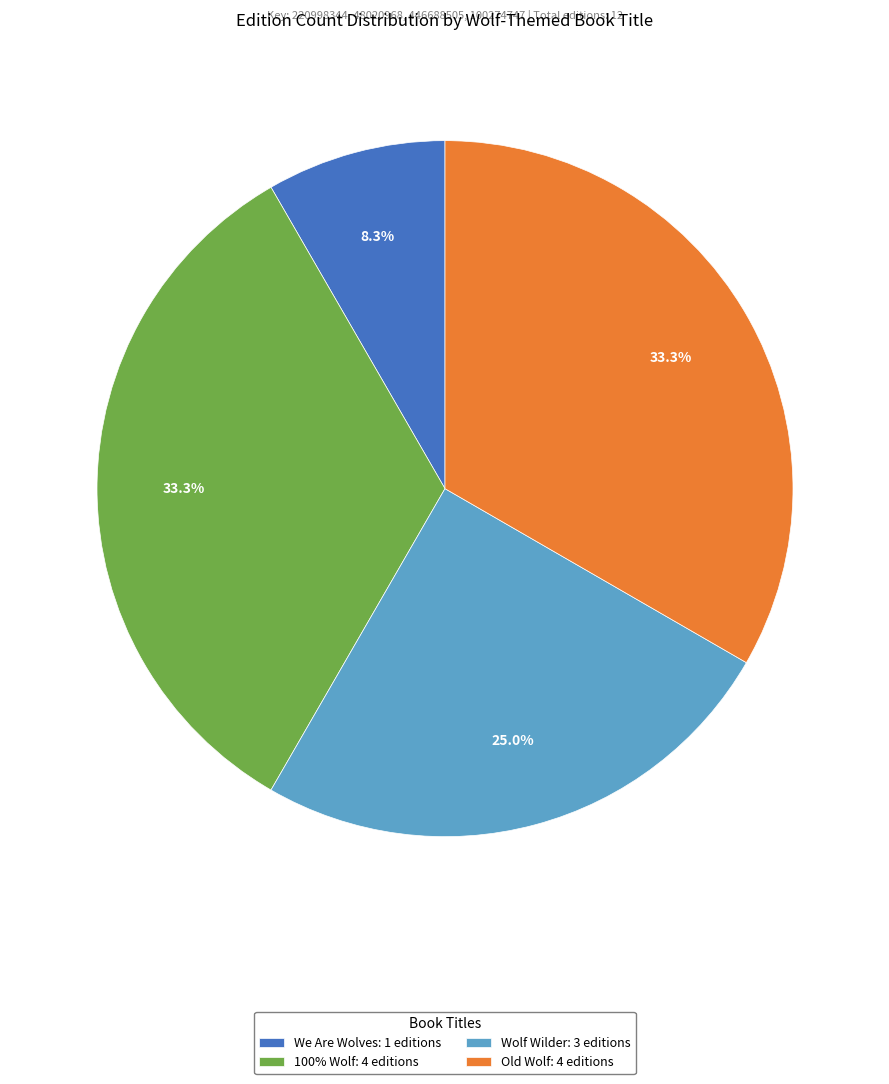

How many slices are in this pie chart?

4